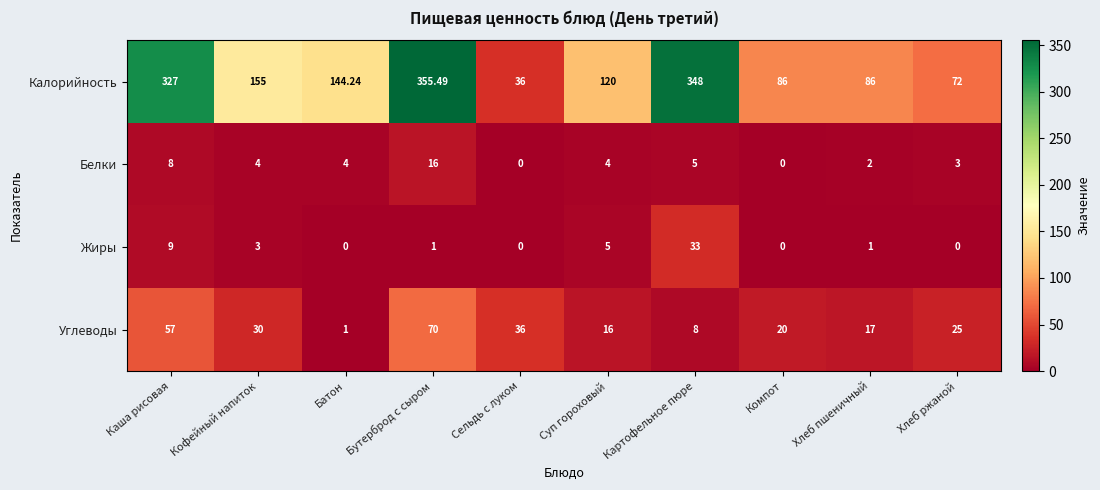

Which series has the widest spread of values?

Калорийность